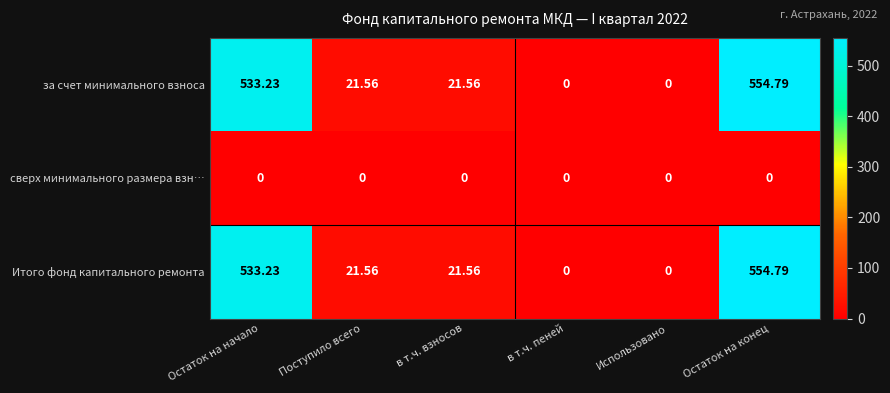

At which category does the chart reach its peak across all series?

Остаток на конец